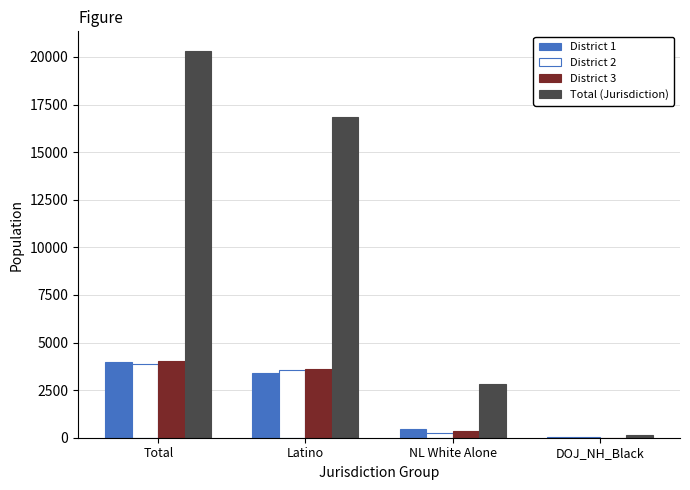

Which label corresponds to the largest value in the chart?

Total